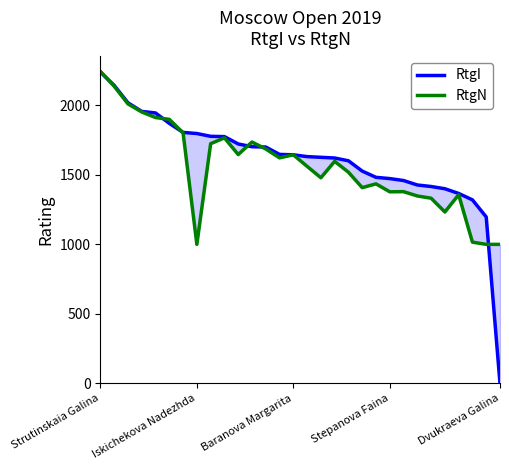

What is the difference between the maximum and minimum values in the RtgN series?

1243